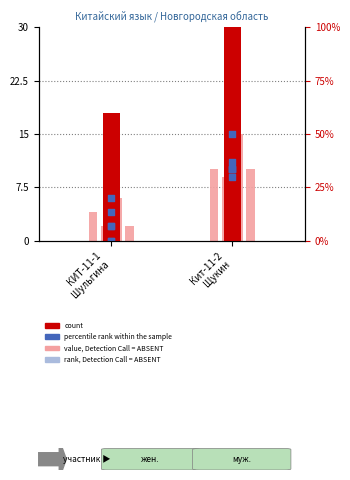

Which series reaches the maximum Y coordinate?

count